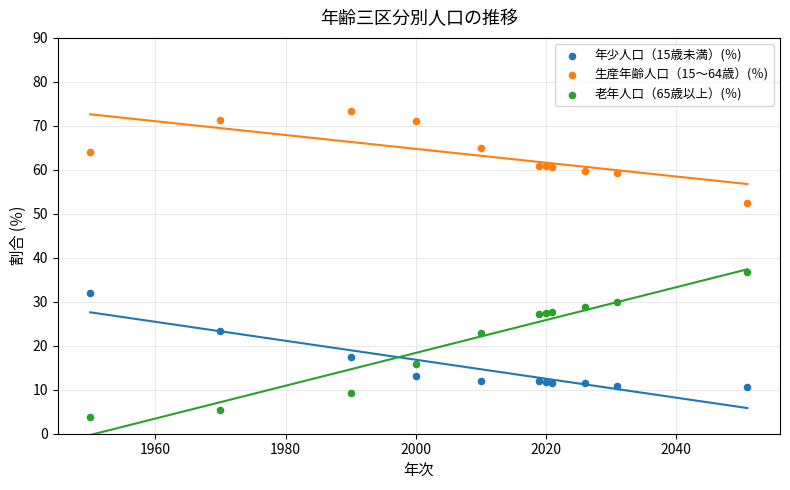

Which series contains the highest Y value?

生産年齢人口（15～64歳）(％)